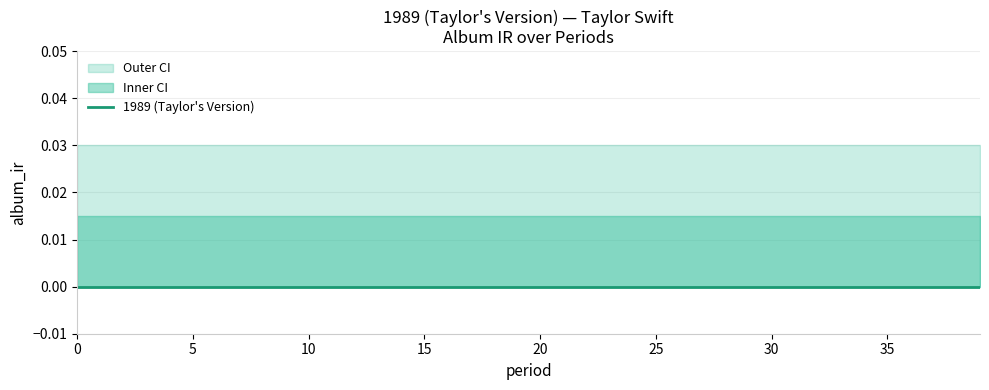

Does the chart have visible grid lines?

Yes